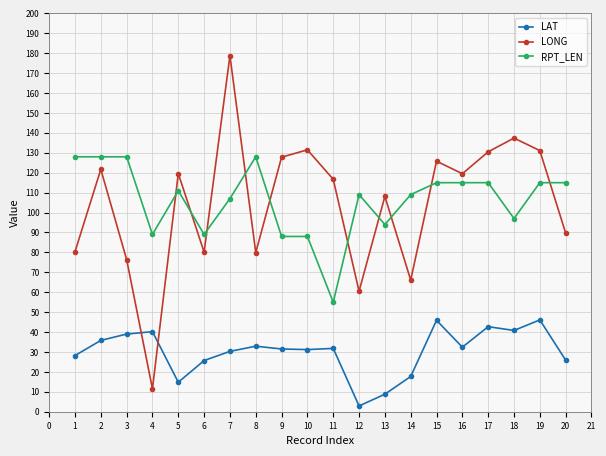

What is the sum of the LAT values at 5 and 15?

60.7